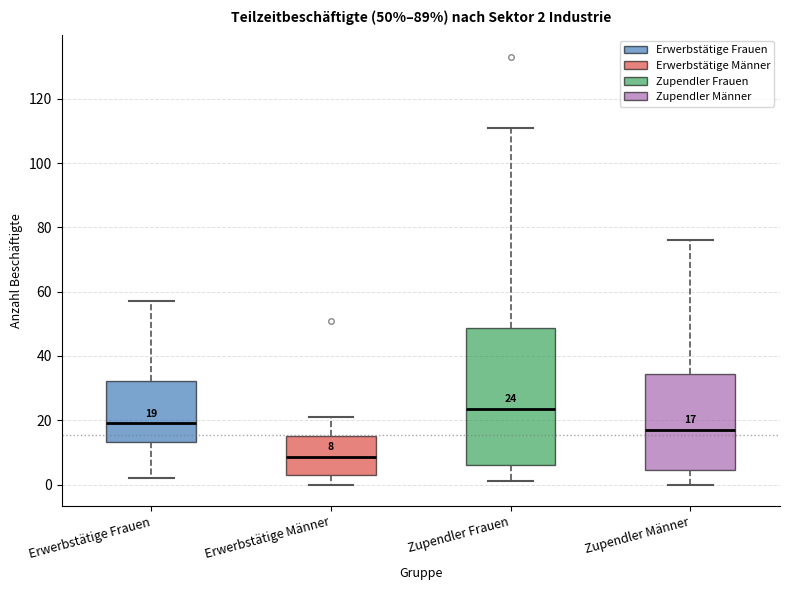

Which box's median line is the highest?

Zupendler Frauen